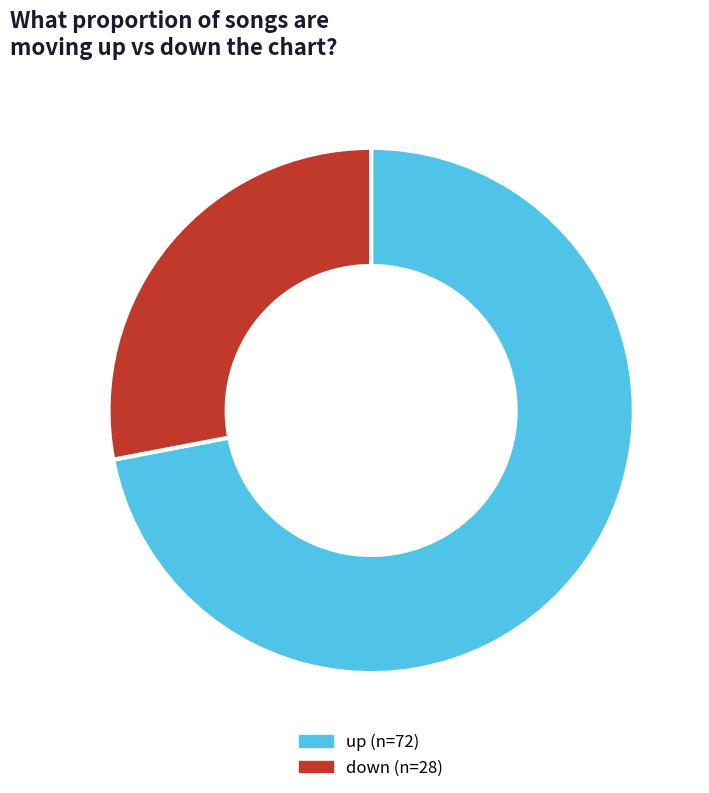

Which has a higher value, down or up?

up